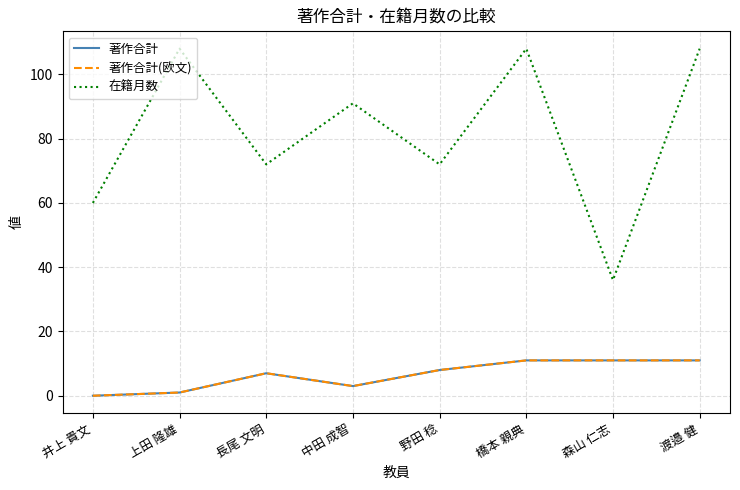

Which series has the largest total across all categories?

在籍月数